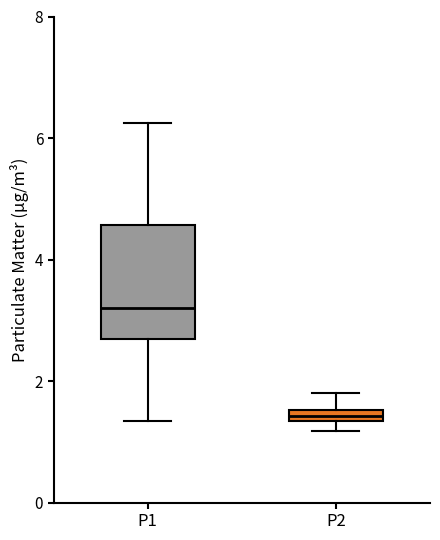

Which box is the tallest, from its lower edge to its upper edge?

P1